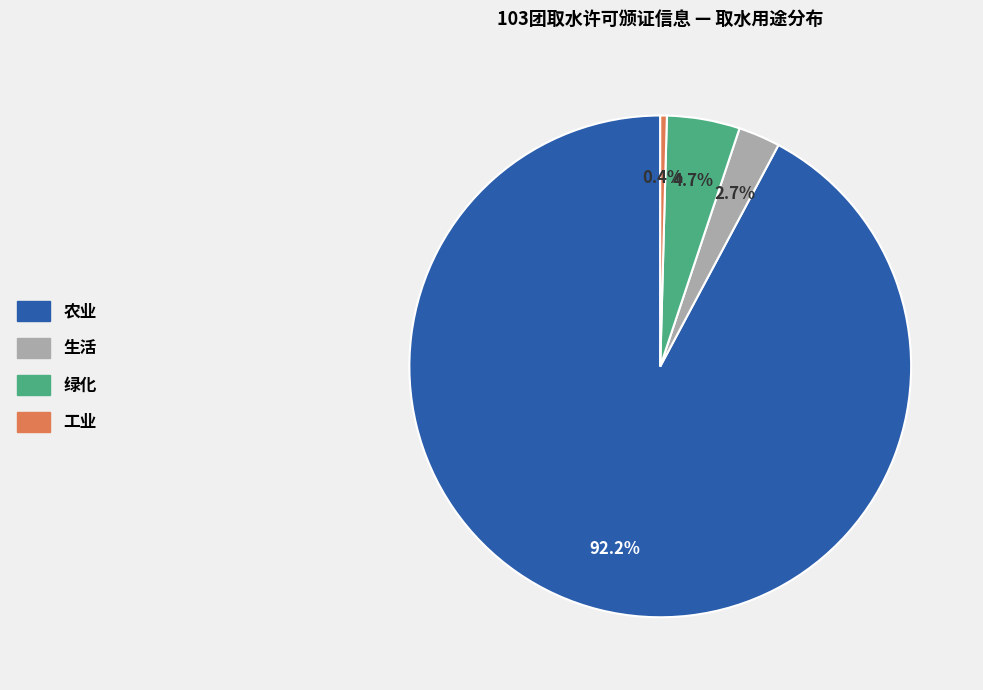

Approximately how many times larger is the value at 生活 compared to 绿化?

0.6